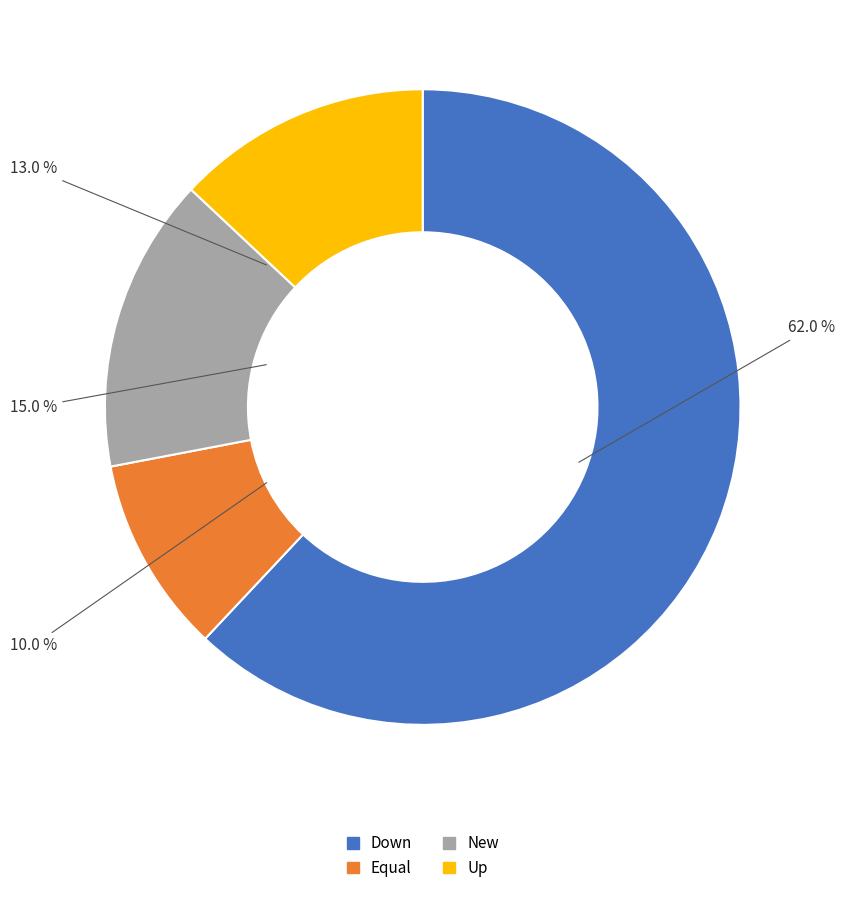

To the nearest percent, what is the difference between the equal and up slice percentages?

3%